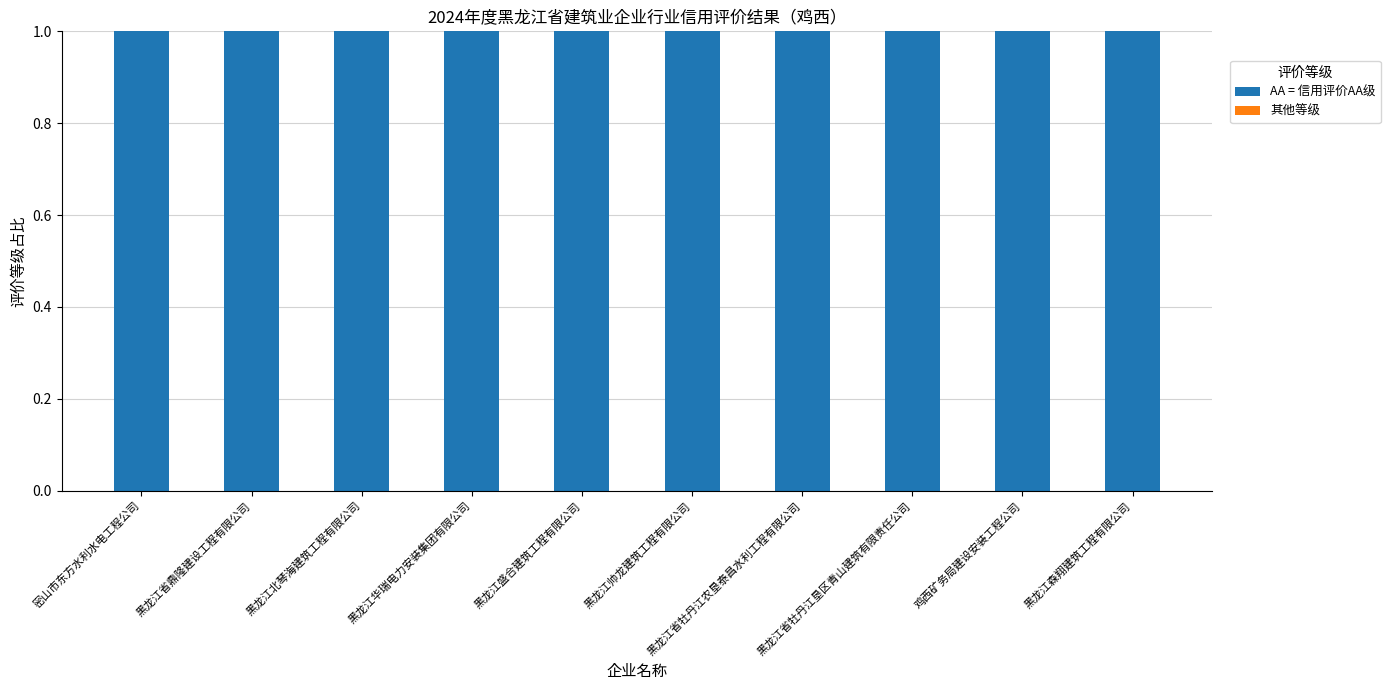

At which label is AA = 信用评价AA级 closest to 1?

密山市东方水利水电工程公司